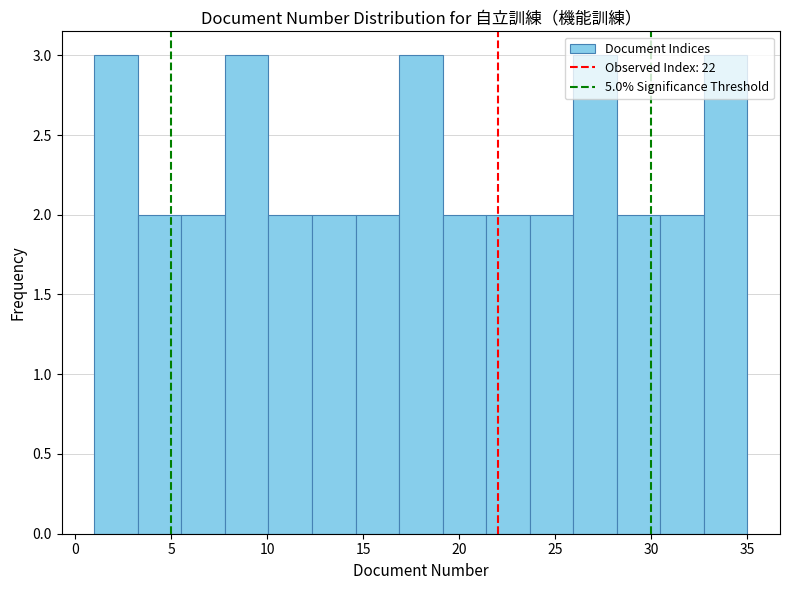

Reading left to right, transcribe this chart: for each bar, give the range it covers on the x-axis and its height. Neither the bar edges nor the heights are printed on the chart, so give them approximately, as read against the axes.

1.0 to 3.5: 3
3.5 to 5.5: 2
5.5 to 8.0: 2
8.0 to 10.0: 3
10.0 to 12.5: 2
12.5 to 14.5: 2
14.5 to 17.0: 2
17.0 to 19.0: 3
19.0 to 21.5: 2
21.5 to 23.5: 2
23.5 to 26.0: 2
26.0 to 28.0: 3
28.0 to 30.5: 2
30.5 to 32.5: 2
32.5 to 35.0: 3